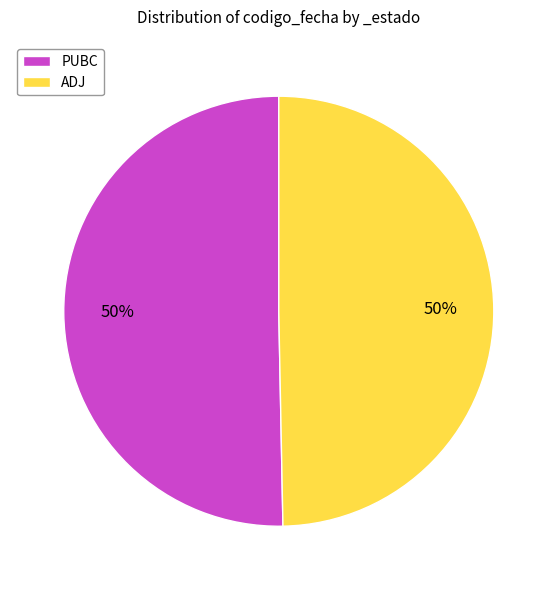

To the nearest percent, what is the average slice percentage?

50%